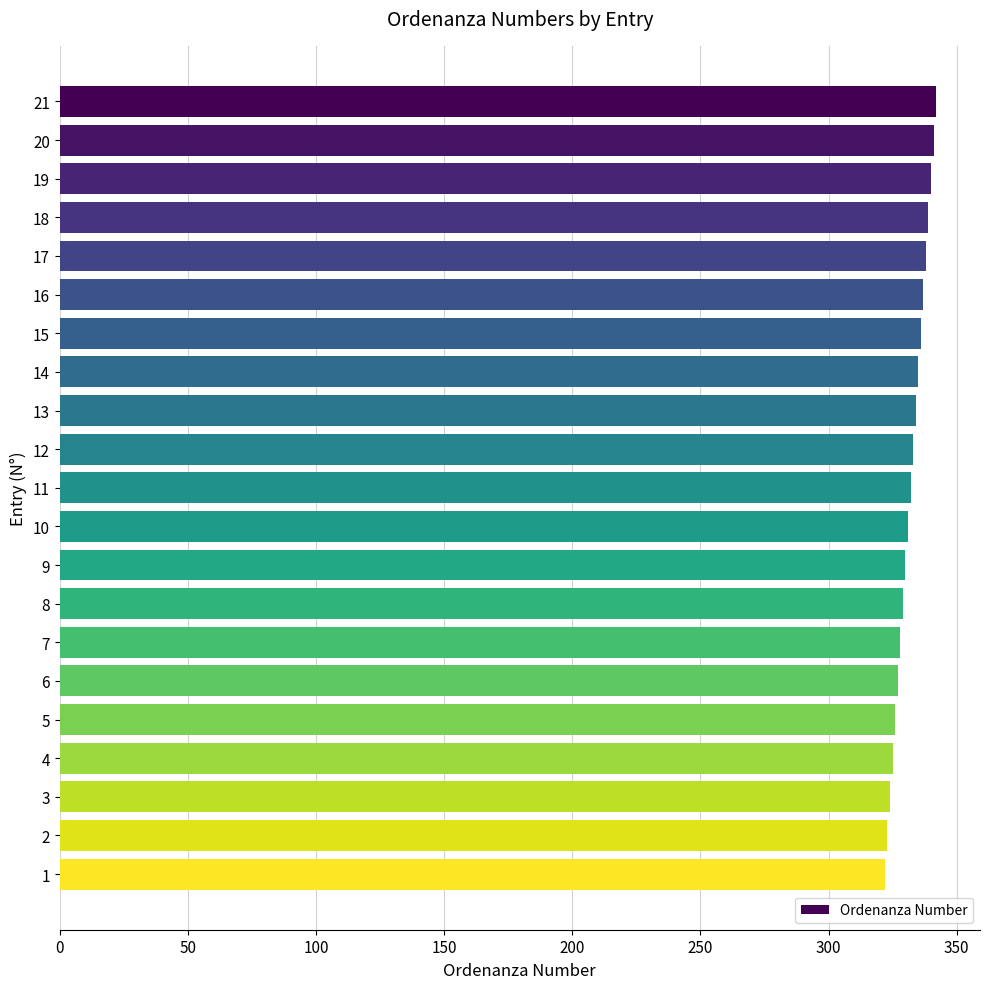

What is the ratio of the value at 18 to the value at 8?

1.0